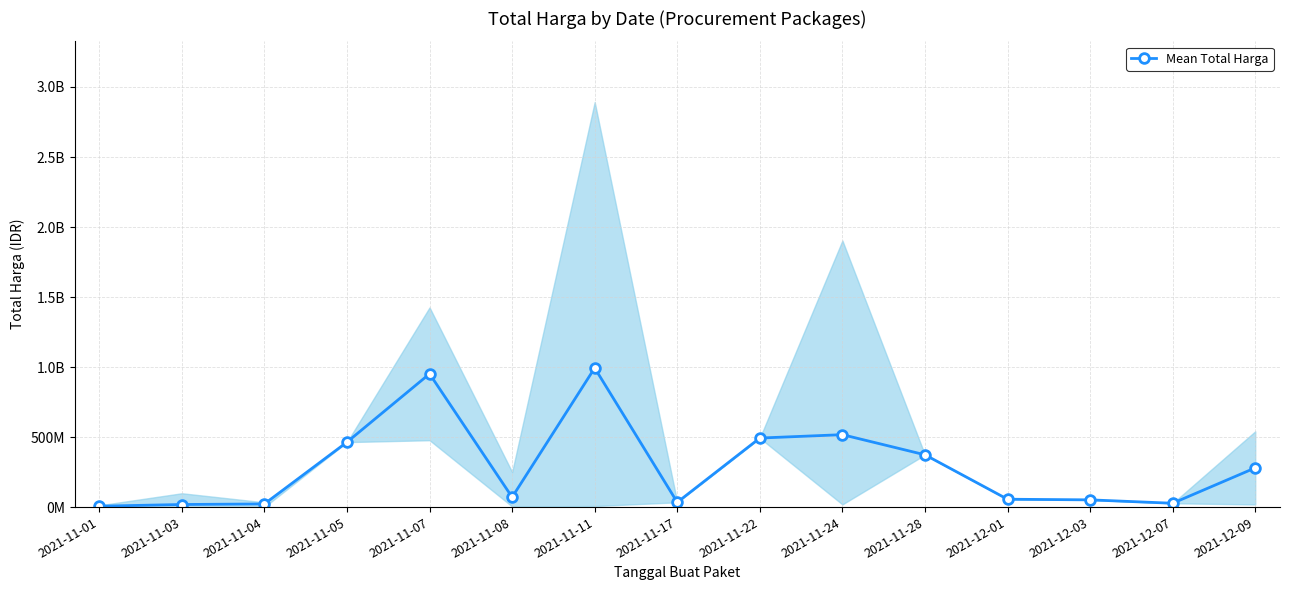

What is the label of the 2nd point from the right?

2021-12-07